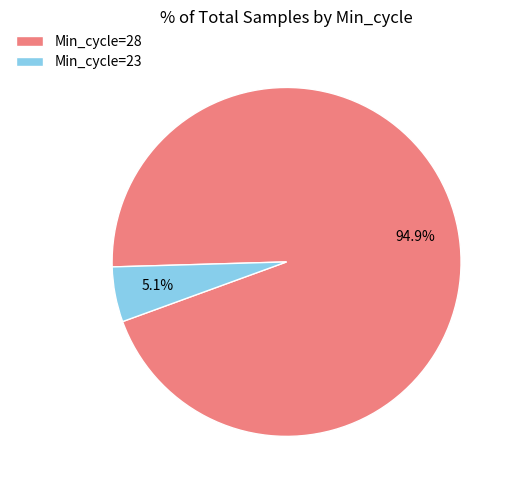

How many slices are in this pie chart?

2